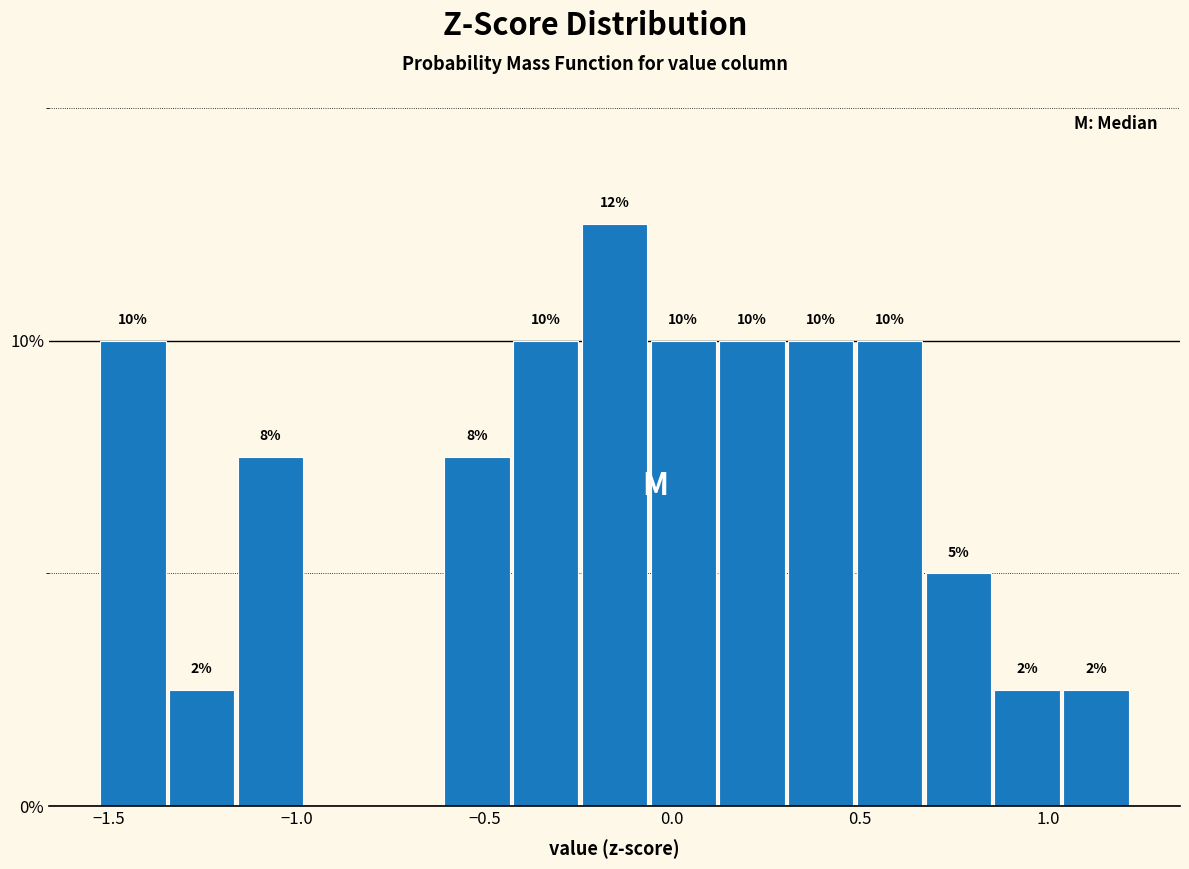

Around what value on the x-axis is the tallest bar? Give the approximate position of its centre, as read against the axis.

-0.15